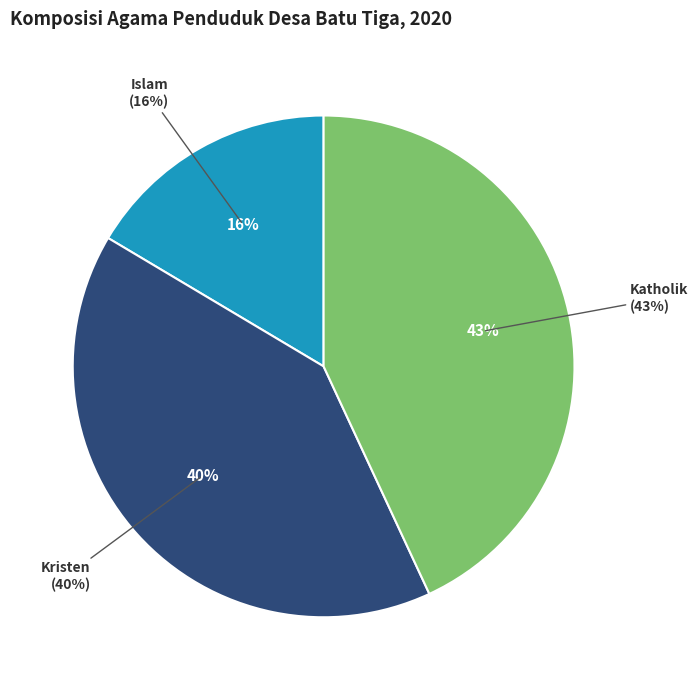

Between Hindu and Katholik, which is larger?

Katholik